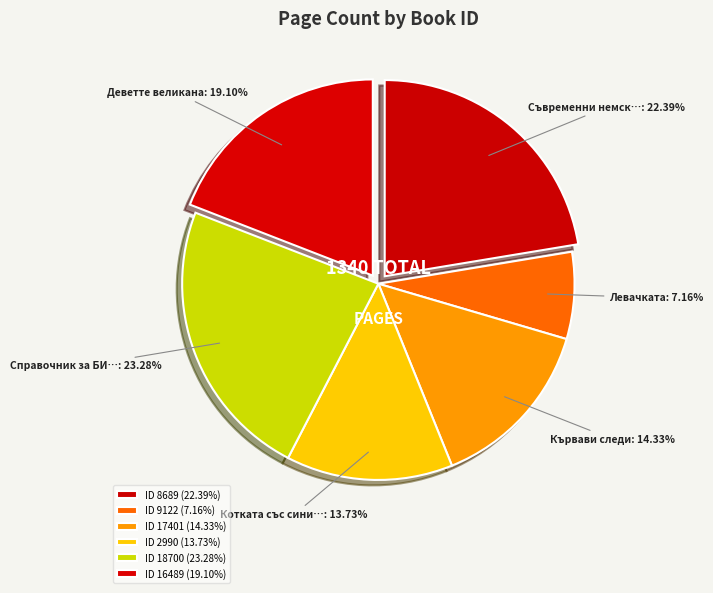

Is there any slice that represents more than half of the pie?

No